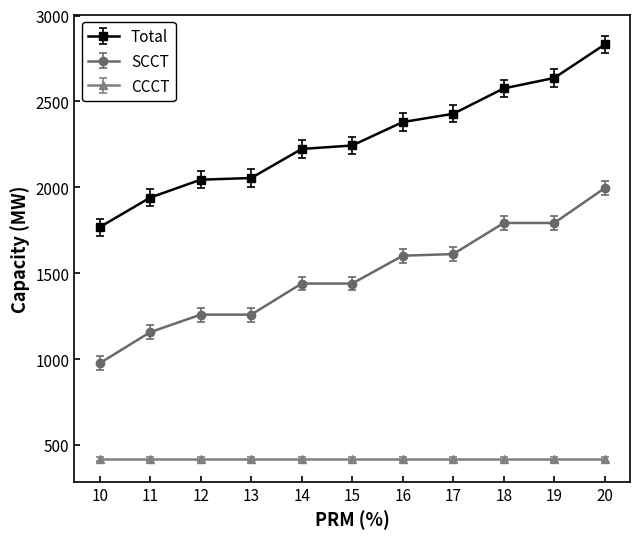

Which series has the largest range (max minus min)?

Total